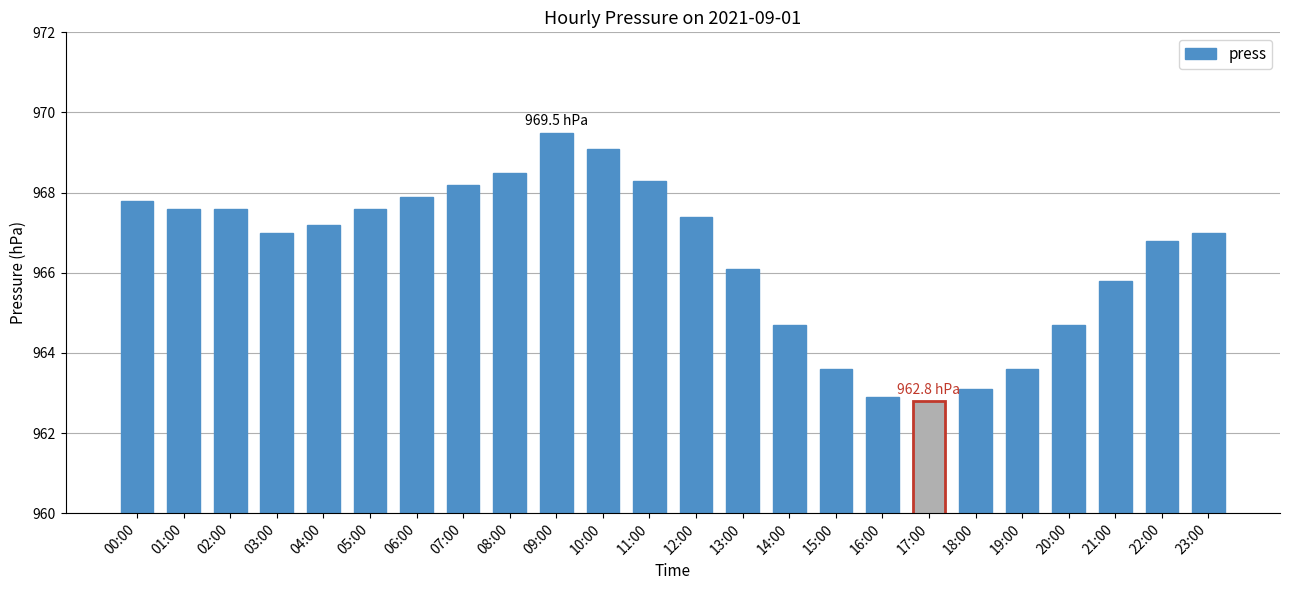

What position from the left is 18:00?

19